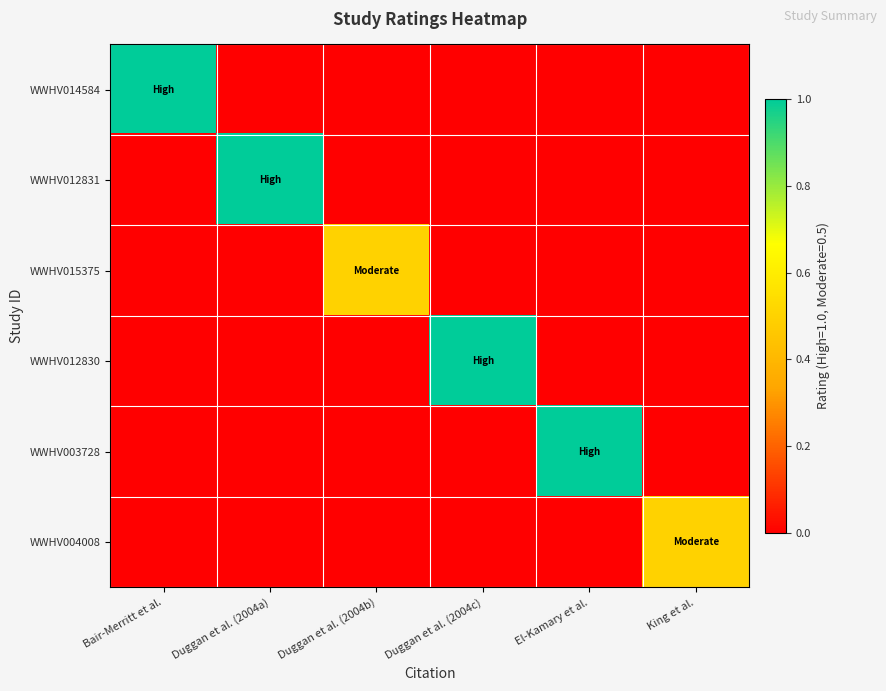

What is the difference between the highest and lowest values at Duggan et al. (2004a)?

1.0